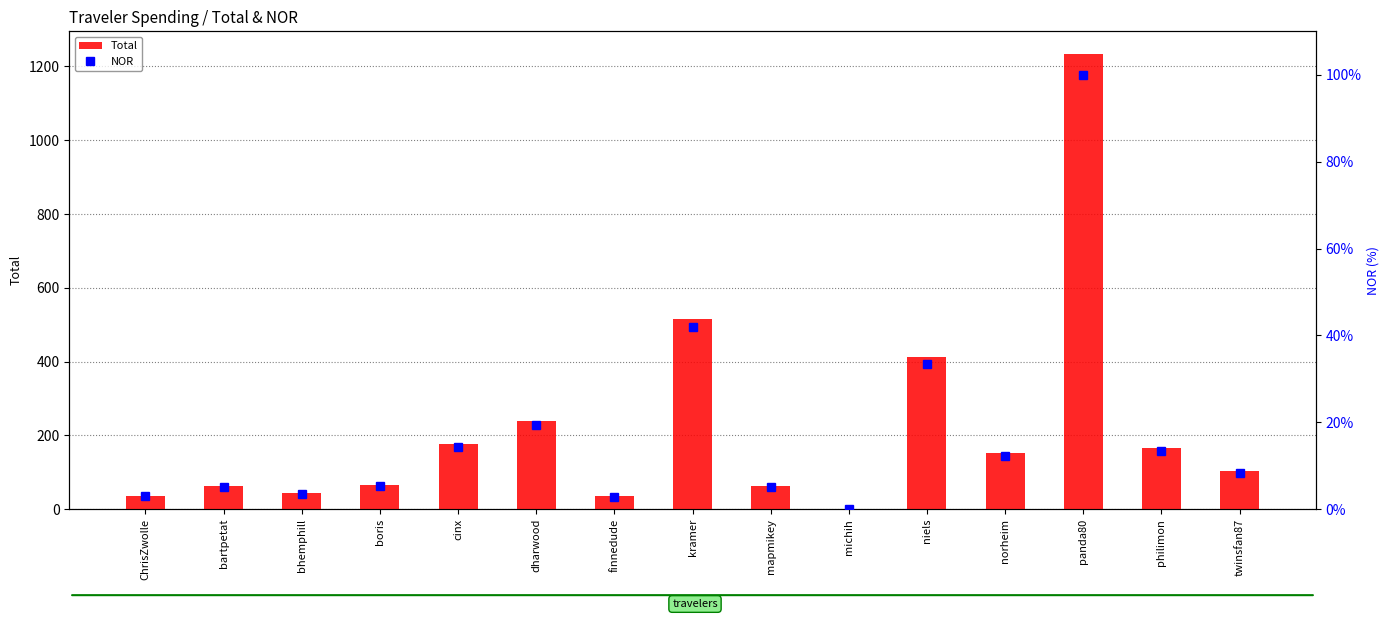

Reading left to right, extract all data points from this chart.

Total: ChrisZwolle=36.3	bartpetat=61.8	bhemphill=43.4	boris=65.0	cinx=176.2	dharwood=239.4	finnedude=34.4	kramer=515.9	mapmikey=64.0	michih=0.3	niels=411.4	norheim=151.8	panda80=1233.5	philimon=164.7	twinsfan87=103.3
NOR: ChrisZwolle=2.9	bartpetat=5.0	bhemphill=3.5	boris=5.3	cinx=14.3	dharwood=19.4	finnedude=2.8	kramer=41.8	mapmikey=5.2	michih=0.0	niels=33.4	norheim=12.3	panda80=100.0	philimon=13.4	twinsfan87=8.4